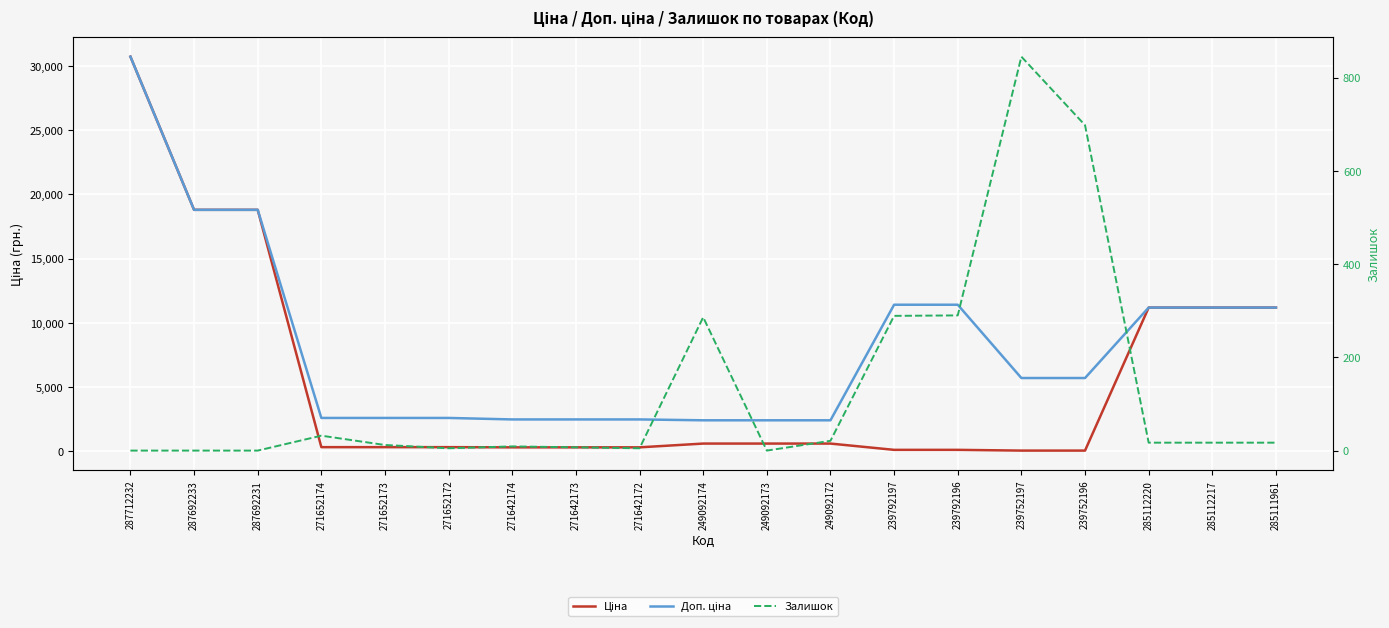

What is the value of the Доп. ціна point at the 9th from the left?

2482.4